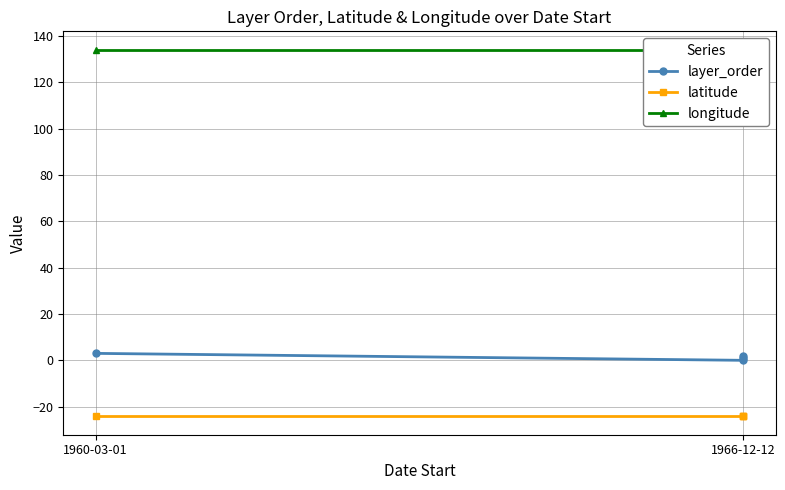

What is the average value of the layer_order series?

1.5